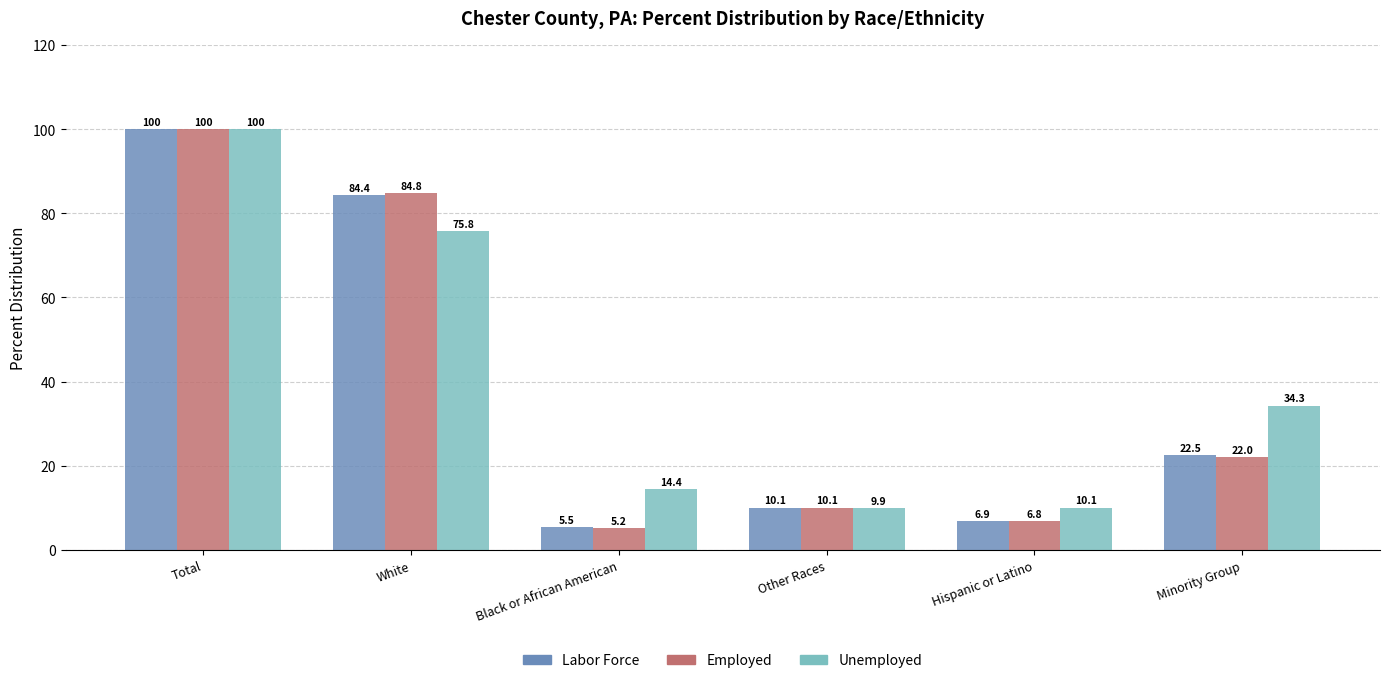

What are all the series names shown in the legend?

Labor Force, Employed, Unemployed